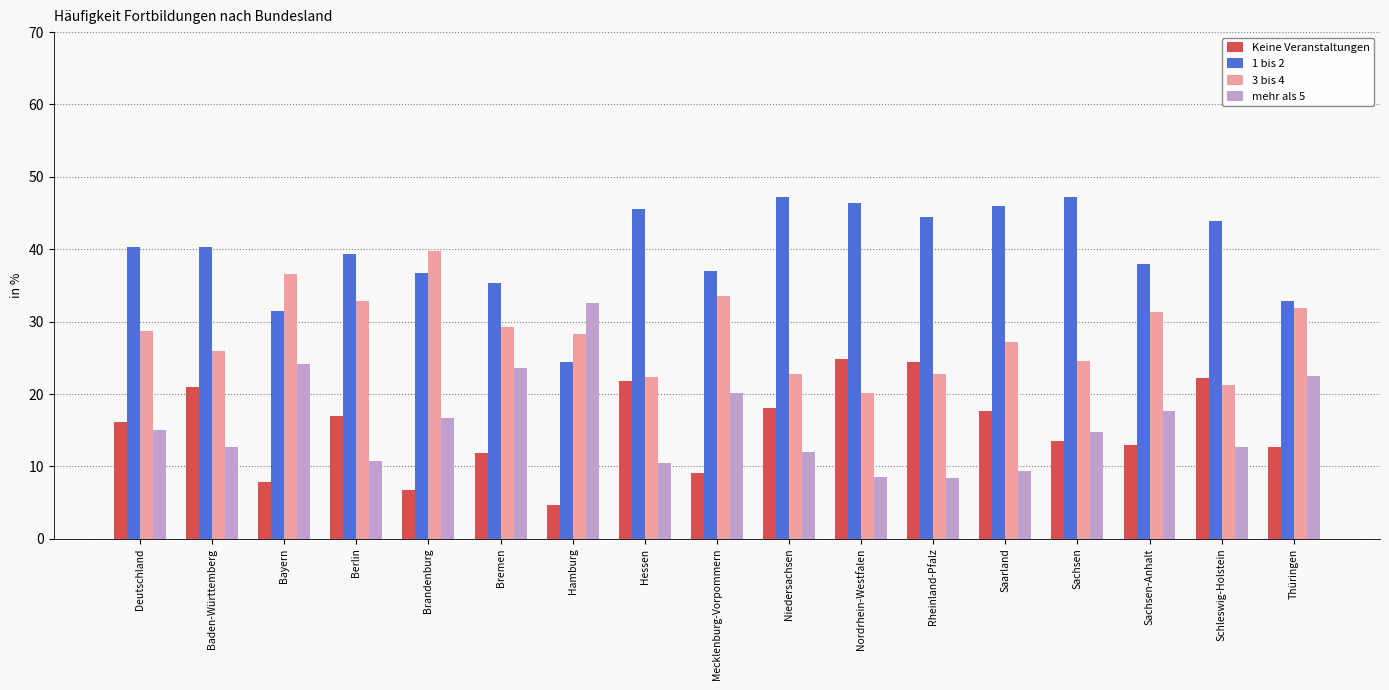

What is the value of the mehr als 5 bar at the 9th from the left?

20.2